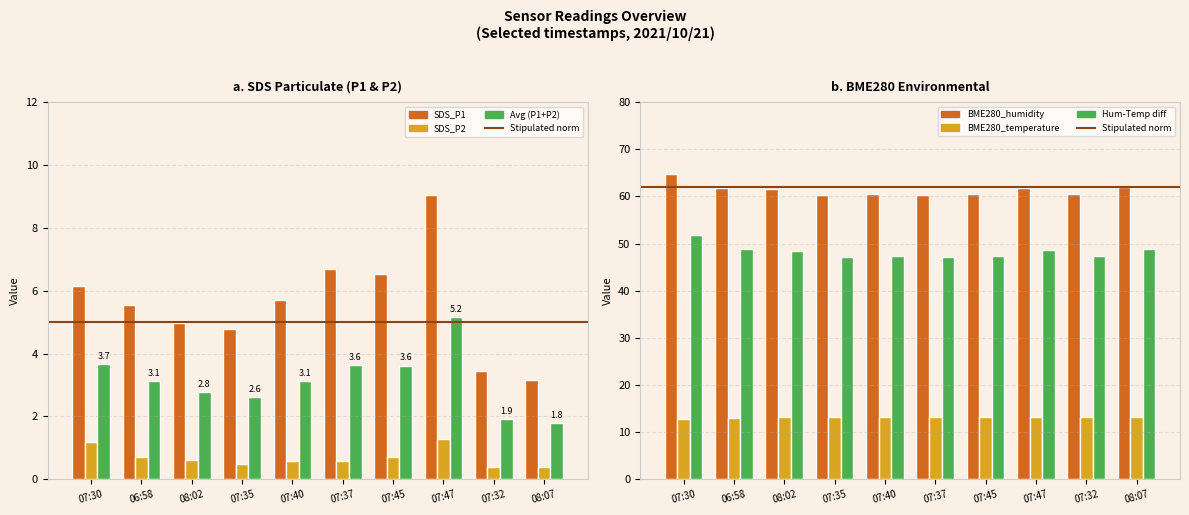

Where does the SDS_P1 series first go above 5?

07:30